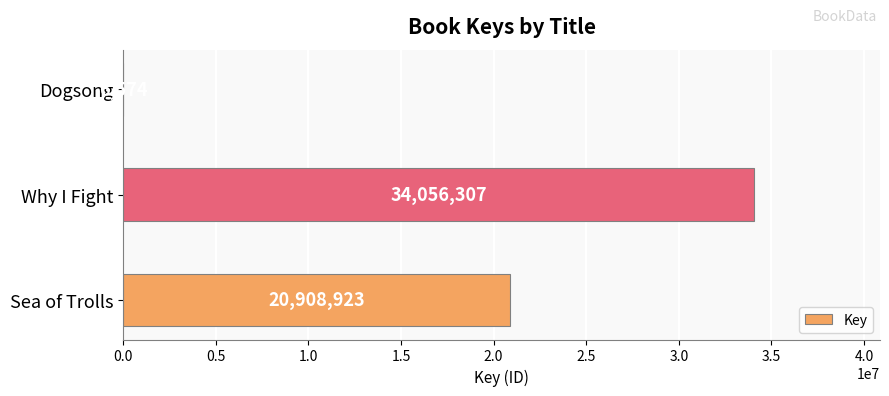

Reading bottom to top, extract all data points from this chart.

Sea of Trolls=20908923	Why I Fight=34056307	Dogsong=6574